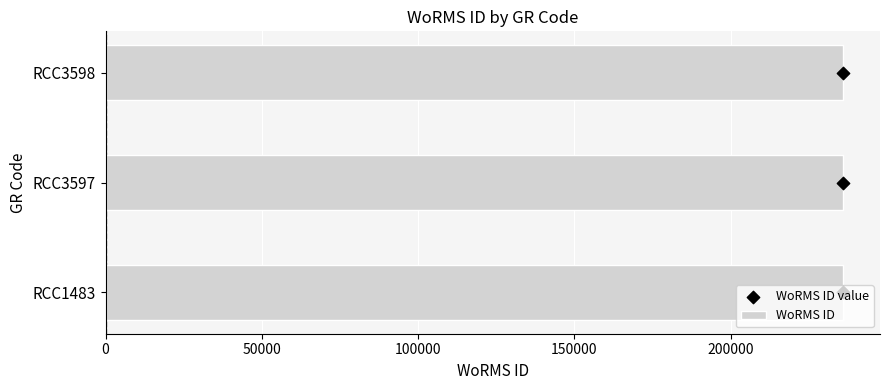

Which series has the widest spread of Y values?

WoRMS ID value